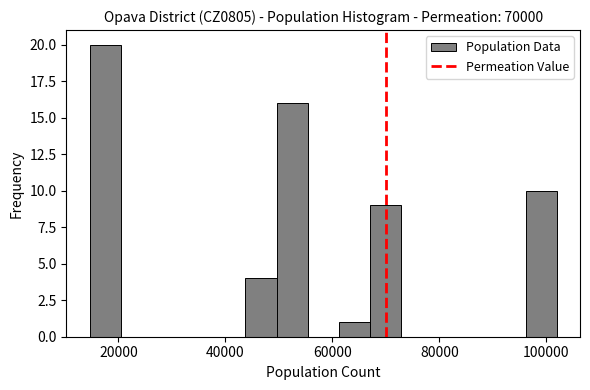

Around what value on the x-axis is the tallest bar? Give the approximate position of its centre, as read against the axis.

18000